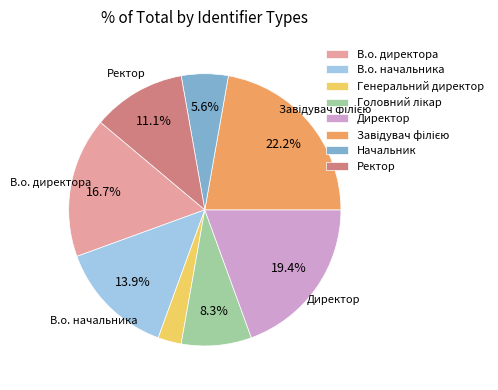

Is there any slice that represents more than half of the pie?

No